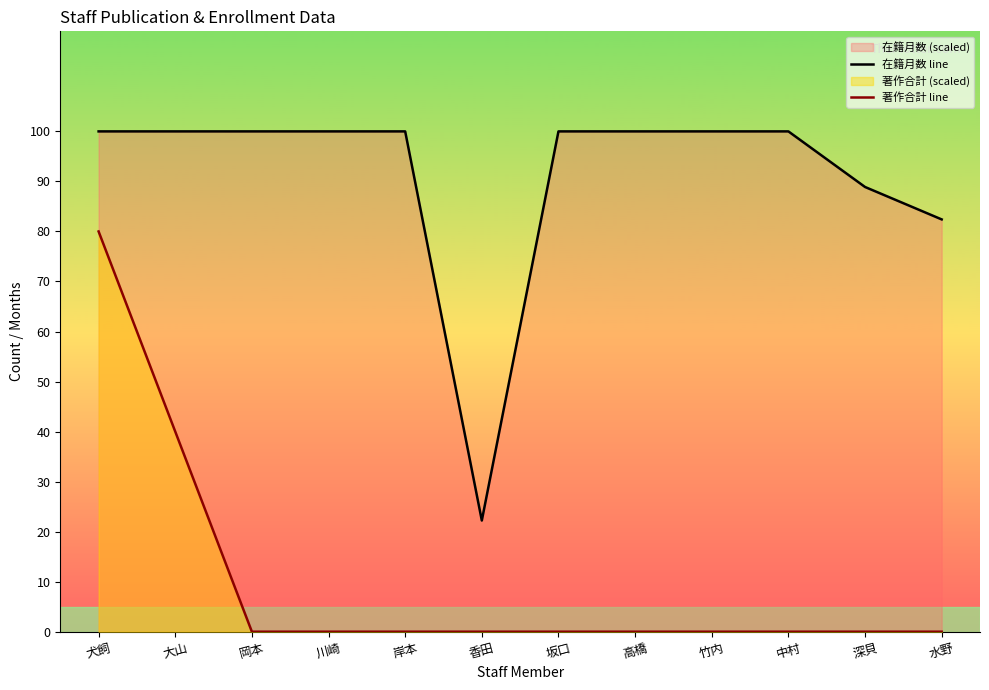

At which label is 在籍月数 line closest to 61?

水野